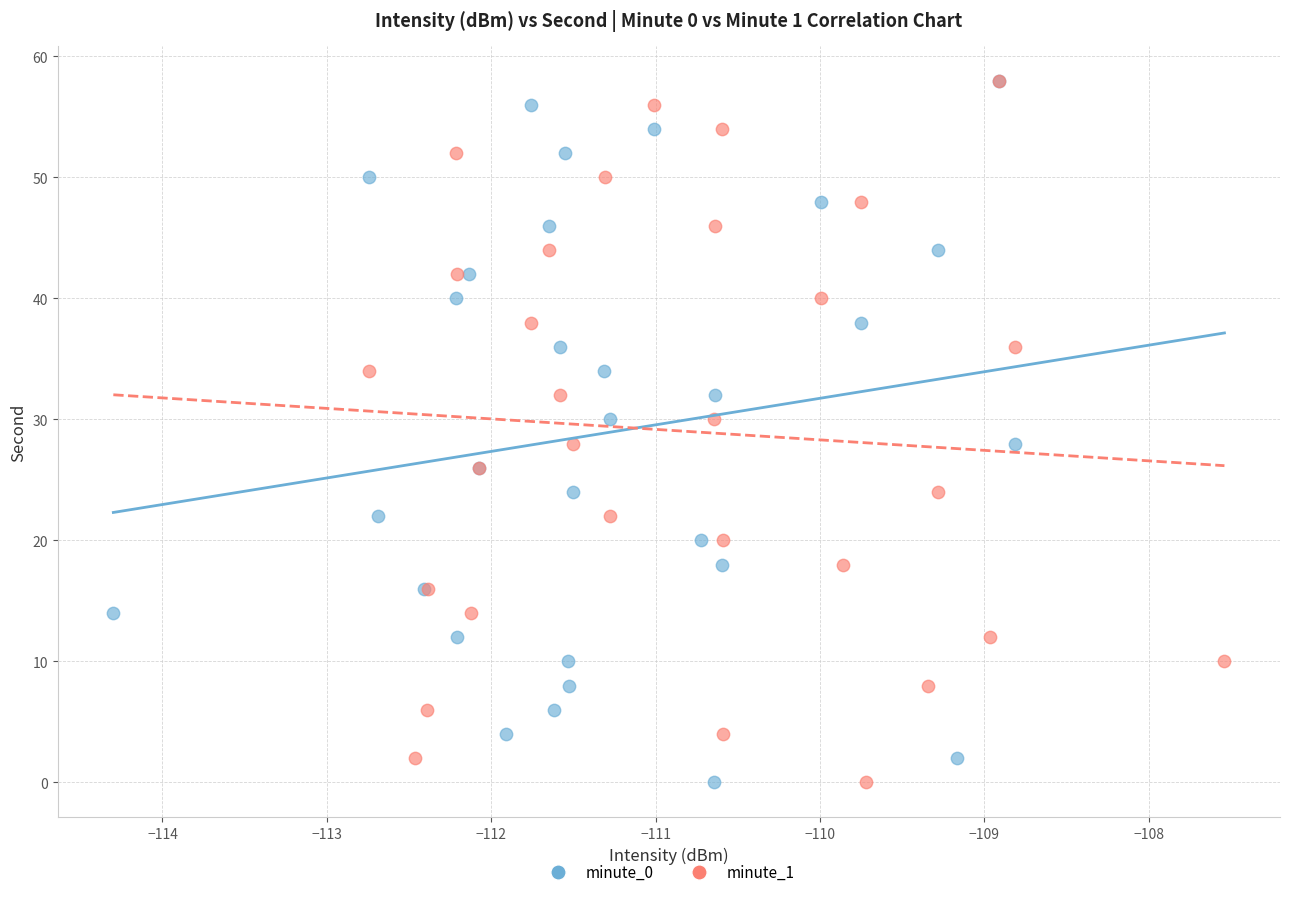

What are all the series names shown in the legend?

minute_0, minute_1